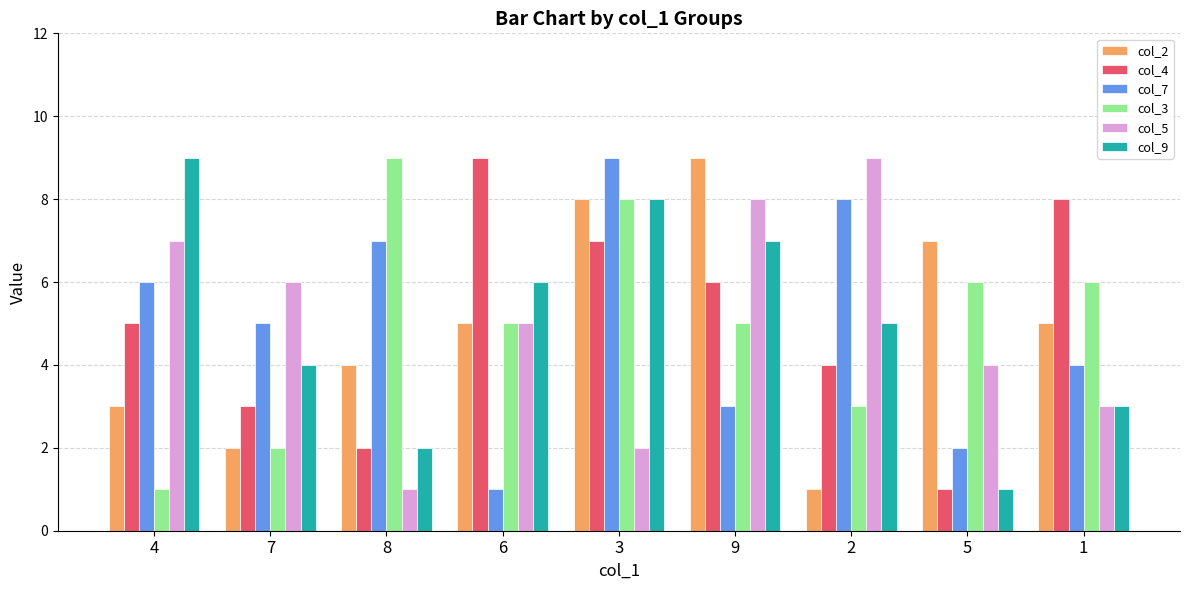

Does the chart contain stacked bars?

No